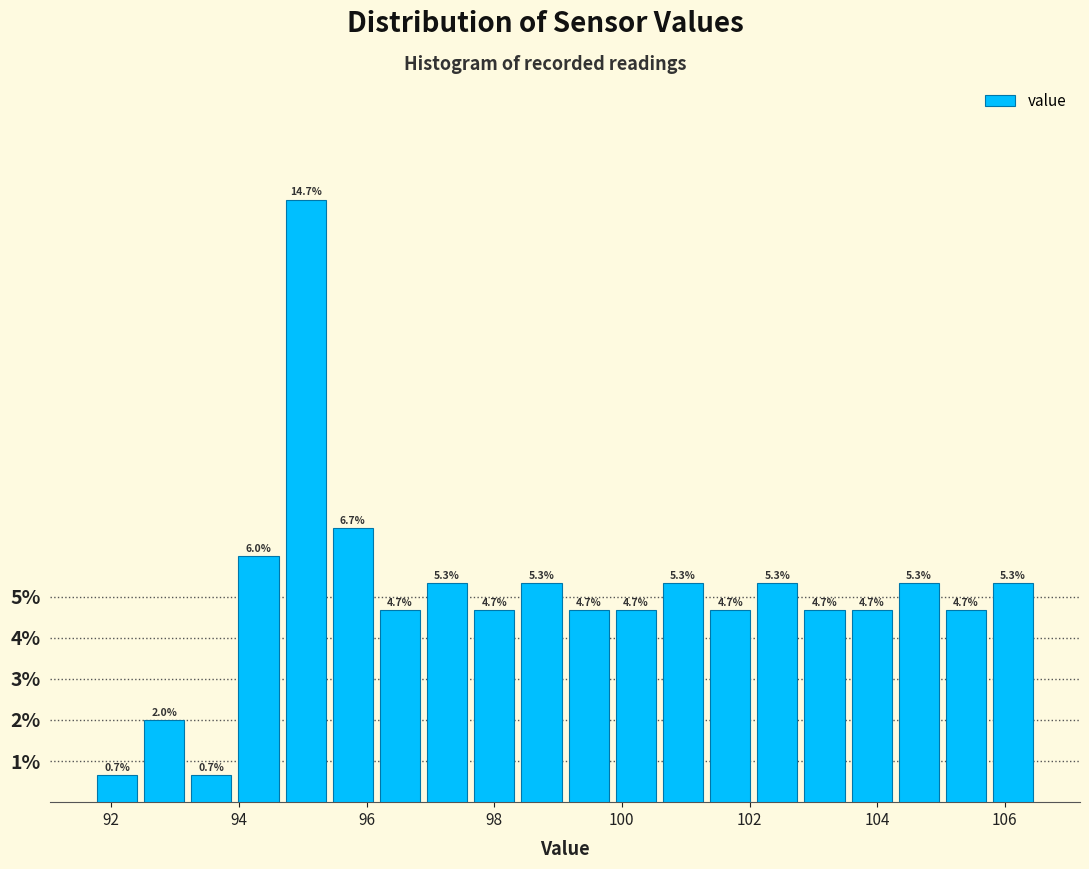

Read against the x-axis, roughly where is the centre of the tallest bar?

95.0